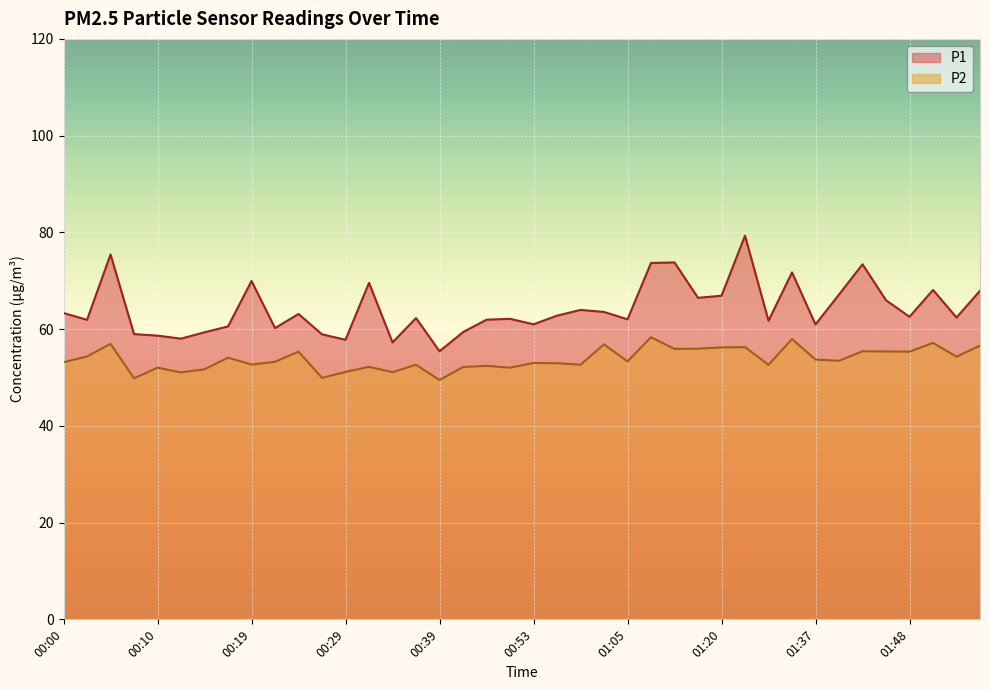

Which series changed the most between 01:45 and 01:50?

P1